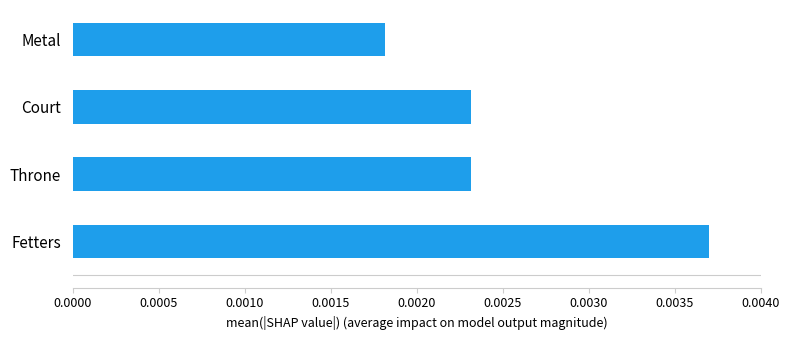

Where is the data nearest to the value 0?

Metal